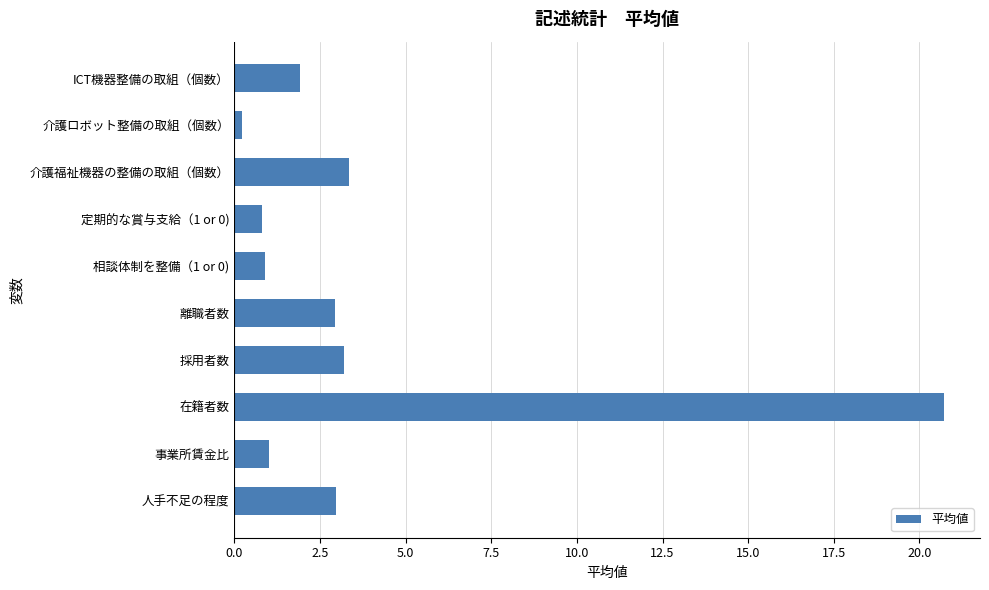

What is the average value?

3.8